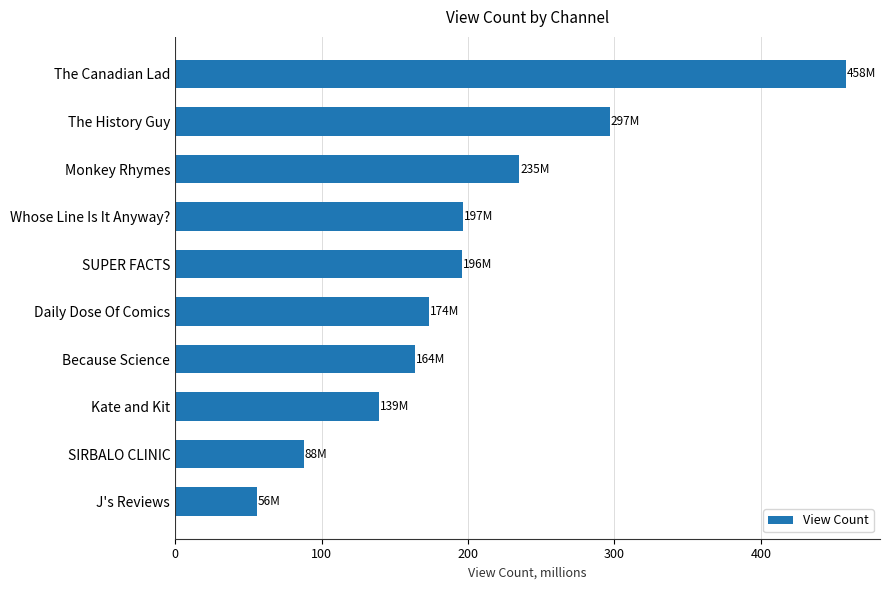

Read the value at Monkey Rhymes.

235.0